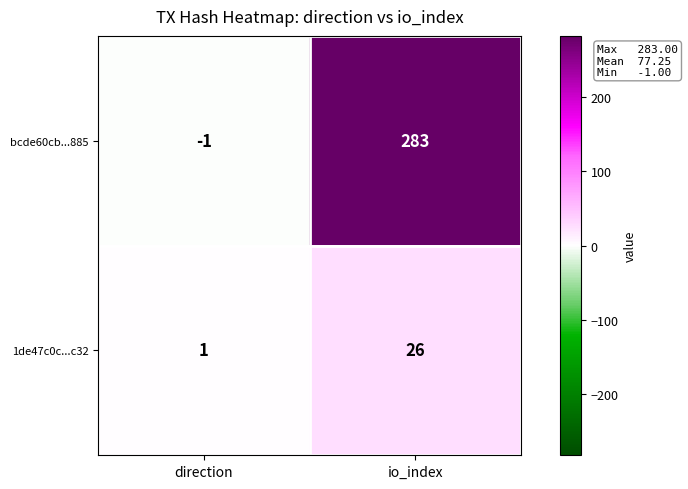

What is the total value across all series at io_index?

309